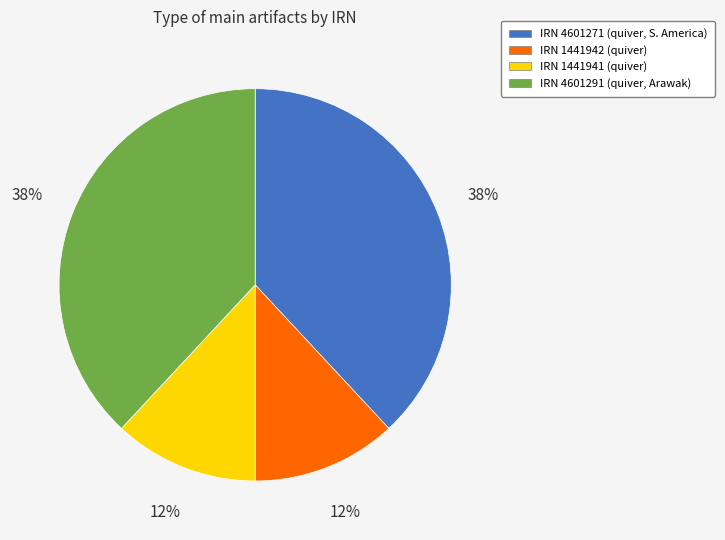

Is there any slice that represents more than half of the pie?

No